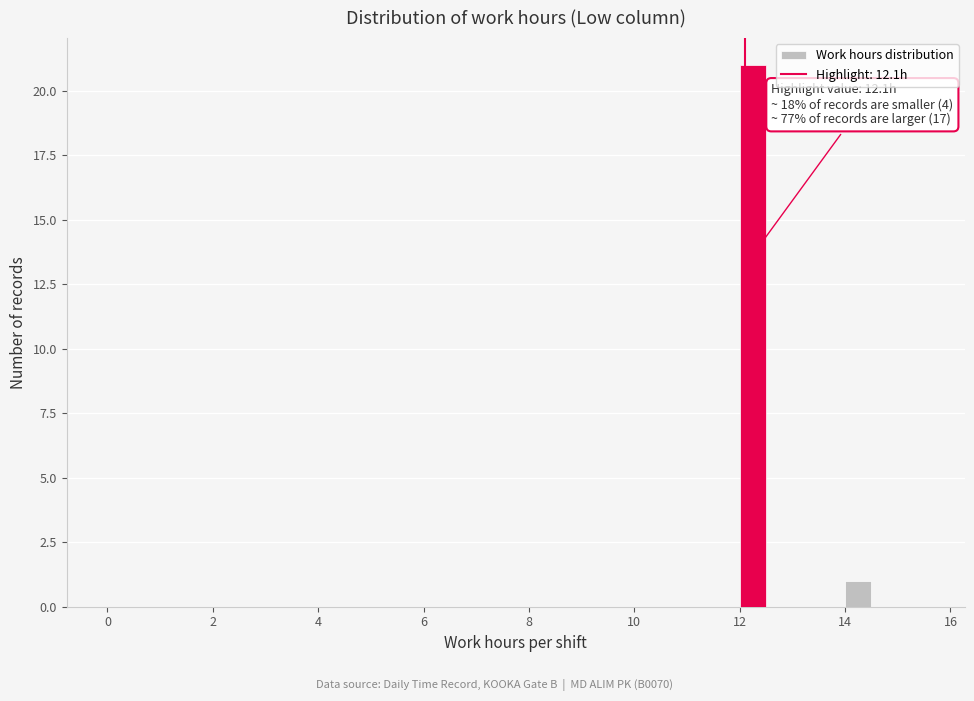

Around what value on the x-axis is the tallest bar? Give the approximate position of its centre, as read against the axis.

12.2